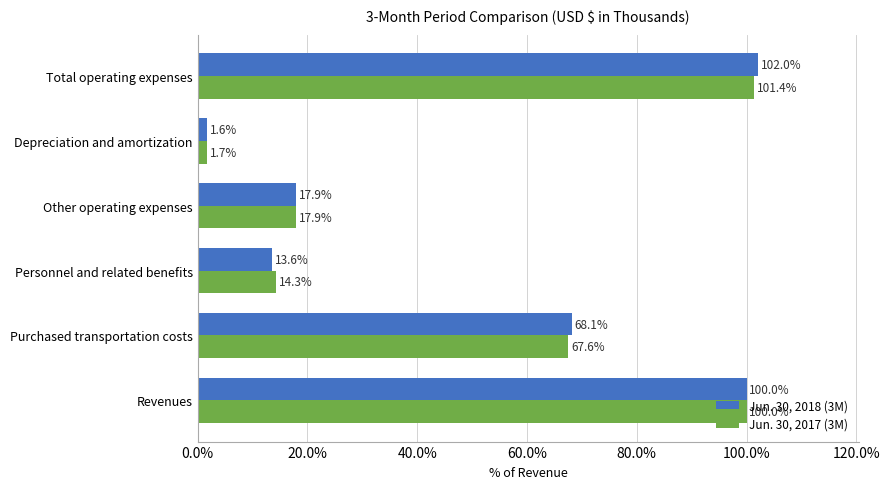

At which label is Jun. 30, 2018 (3M) closest to 51?

Purchased transportation costs